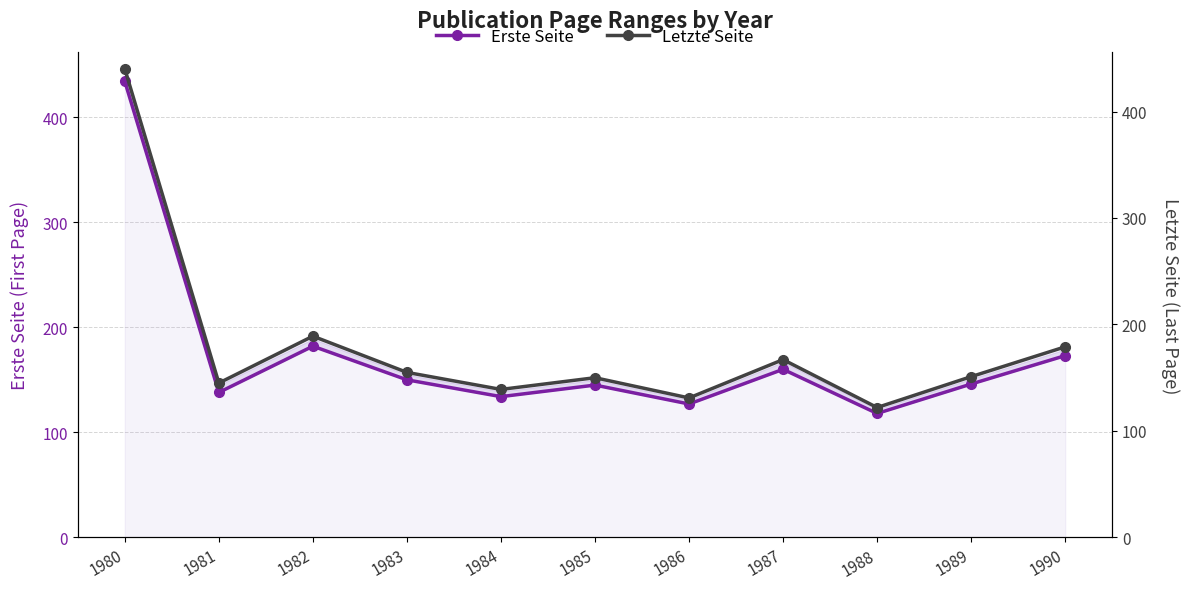

What are all the series names shown in the legend?

Erste Seite, Letzte Seite